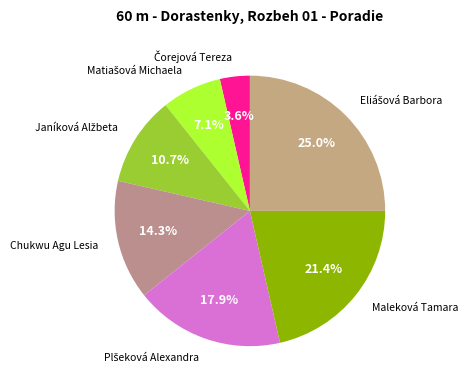

To the nearest percent, what is the difference between the largest and smallest slice percentages?

21%